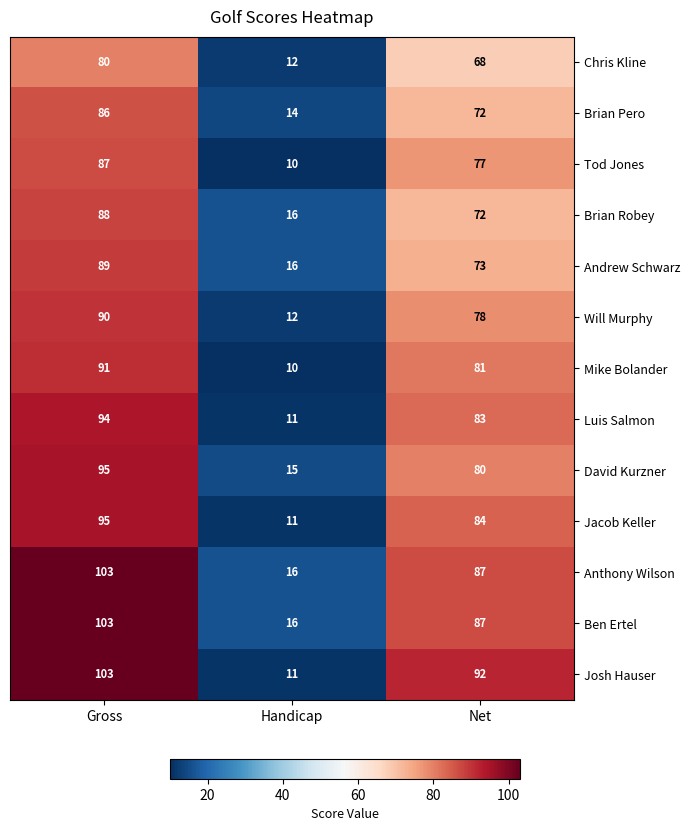

The value of Andrew Schwarz at Handicap is 16. True or false?

True